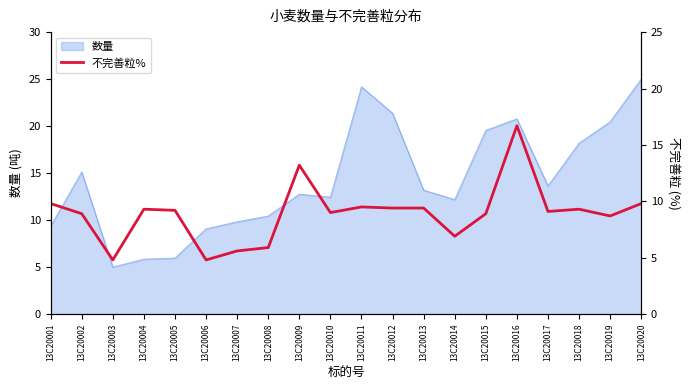

How many categories are shown in the chart?

20